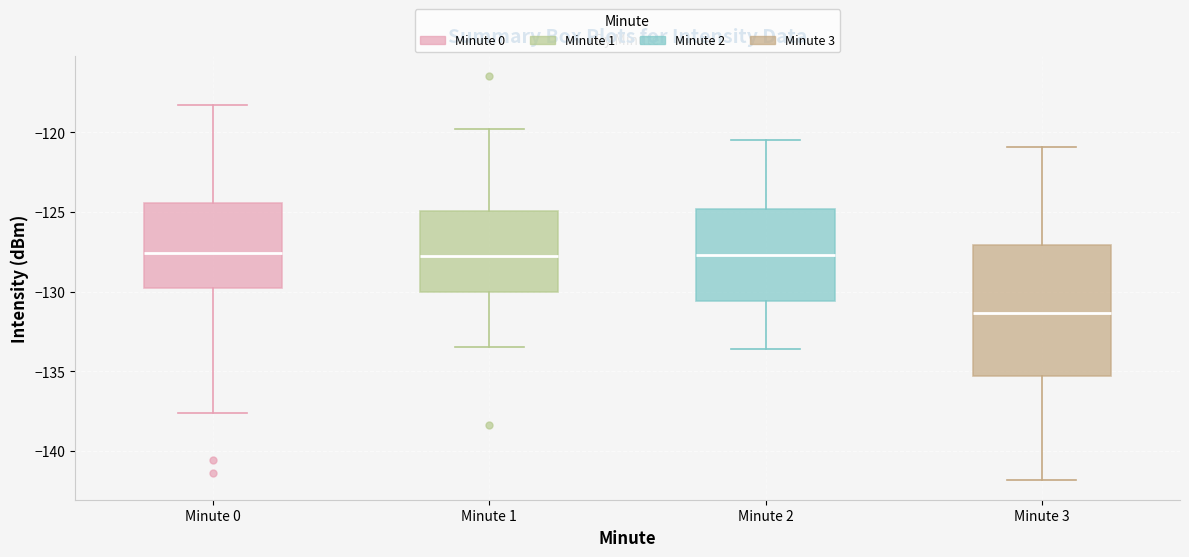

Reading left to right, transcribe this box plot: for each box, give where its median line is, the range the box spans, and where its two whiskers end, as read against the y-axis. The values are not printed on the chart, so give them approximately, as read against the axis.

Minute 0: median -127.5, box -130.0 to -124.5, whiskers -137.5 to -118.5
Minute 1: median -128.0, box -130.0 to -125.0, whiskers -133.5 to -120.0
Minute 2: median -127.5, box -130.5 to -125.0, whiskers -133.5 to -120.5
Minute 3: median -131.5, box -135.5 to -127.0, whiskers -142.0 to -121.0